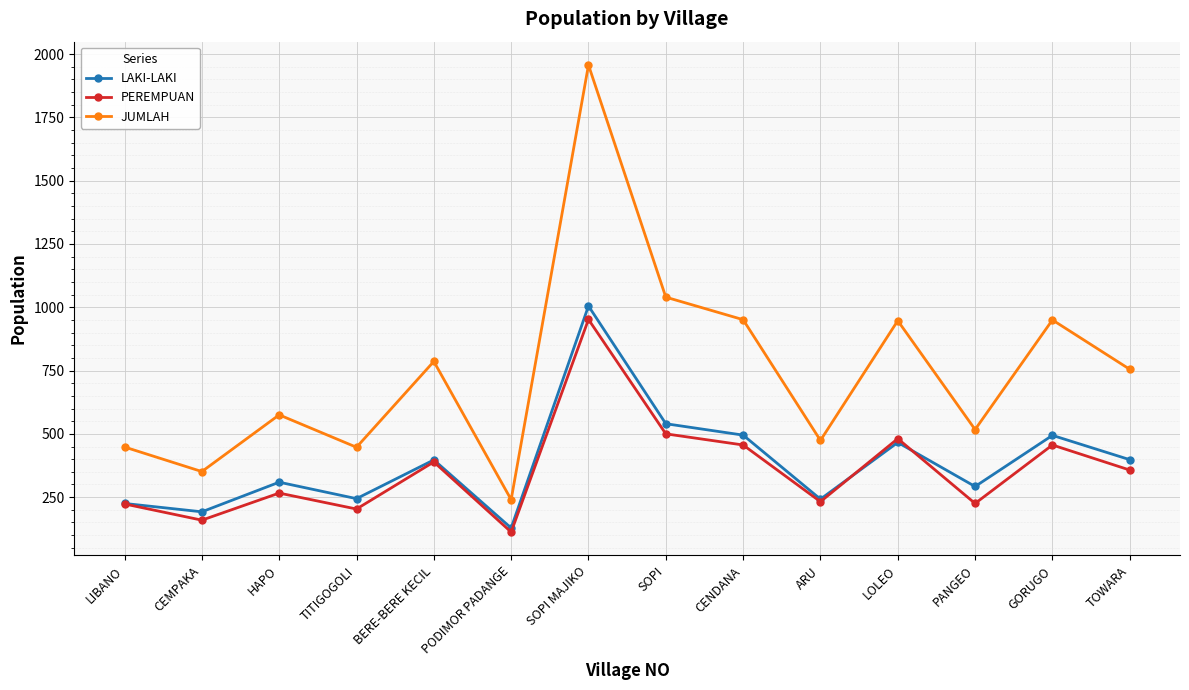

At which category does JUMLAH reach its first local valley?

CEMPAKA